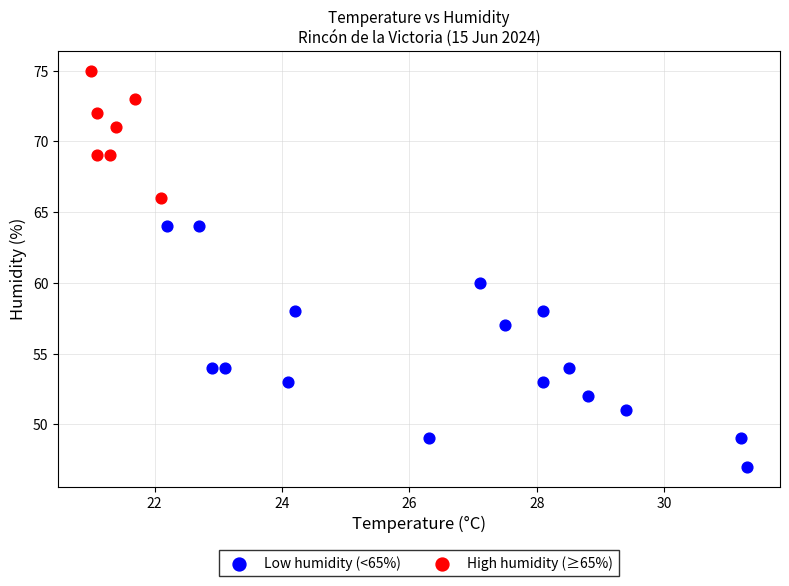

Which series reaches the maximum Y coordinate?

High humidity (≥65%)